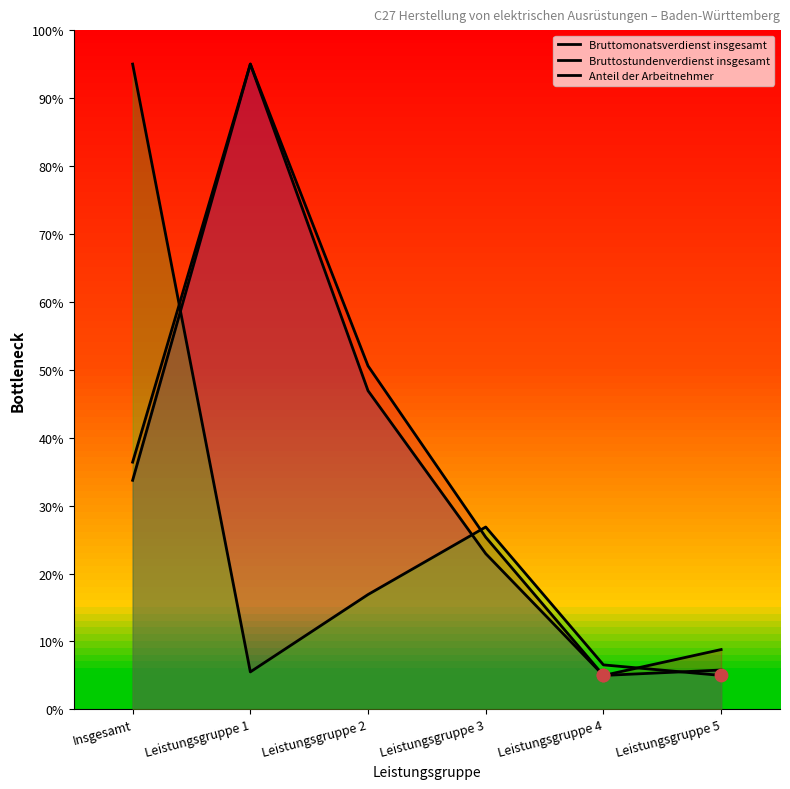

What is the total value across all series at Leistungsgruppe 2?

114.4